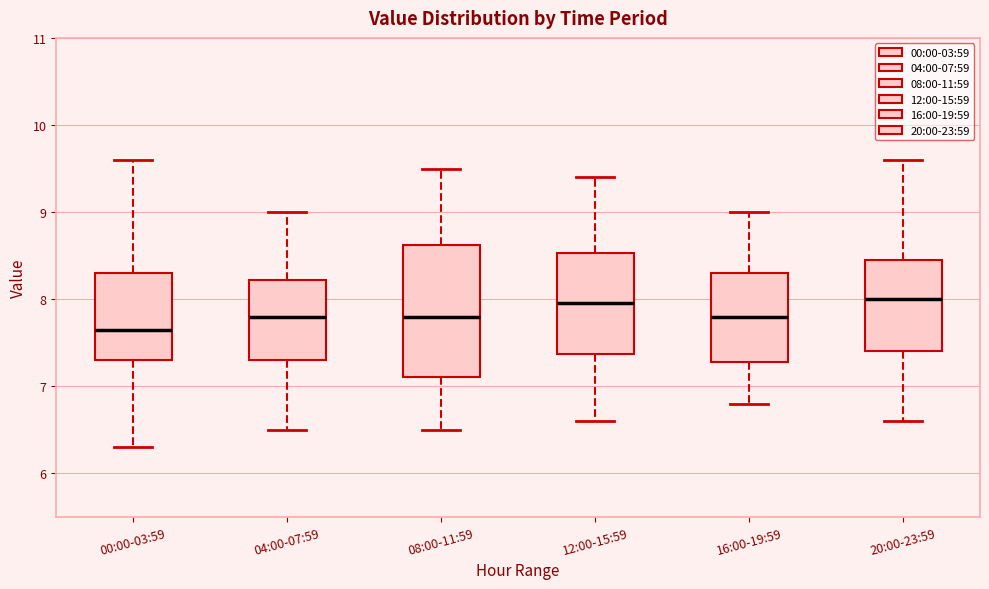

Reading left to right, read every box against the y-axis: the position of its median line, the range the box covers, and the ends of its whiskers. The values are not printed on the chart, so give them approximately, as read against the axis.

00:00-03:59: median 7.7, box 7.3 to 8.3, whiskers 6.3 to 9.6
04:00-07:59: median 7.8, box 7.3 to 8.2, whiskers 6.5 to 9.0
08:00-11:59: median 7.8, box 7.1 to 8.6, whiskers 6.5 to 9.5
12:00-15:59: median 8.0, box 7.4 to 8.5, whiskers 6.6 to 9.4
16:00-19:59: median 7.8, box 7.3 to 8.3, whiskers 6.8 to 9.0
20:00-23:59: median 8.0, box 7.4 to 8.5, whiskers 6.6 to 9.6